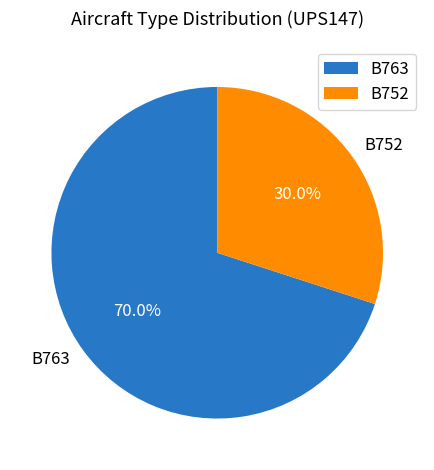

What is the total percentage of B763 and B752?

100.0%